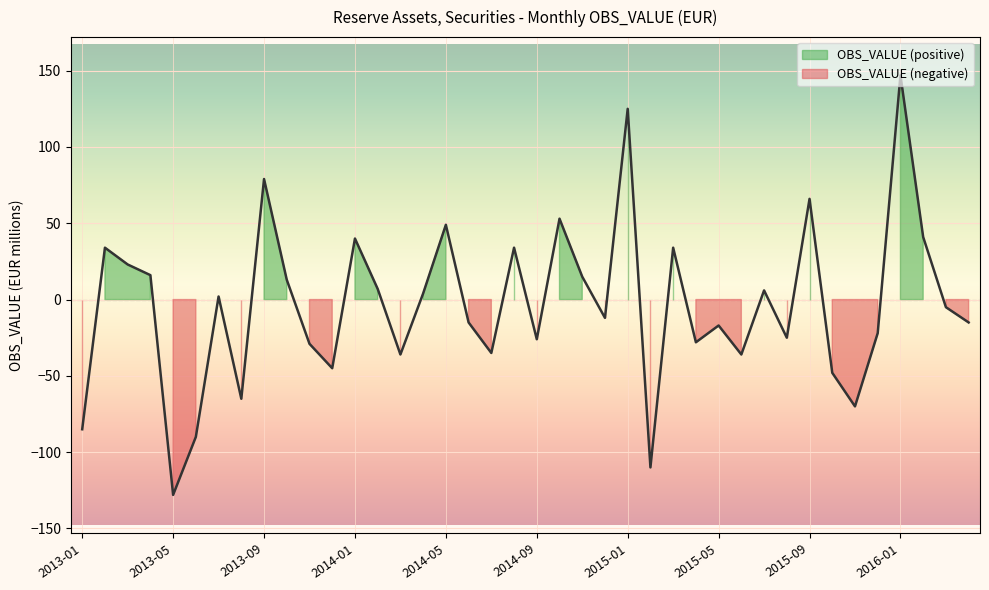

Count the number of values greater than -5.

19